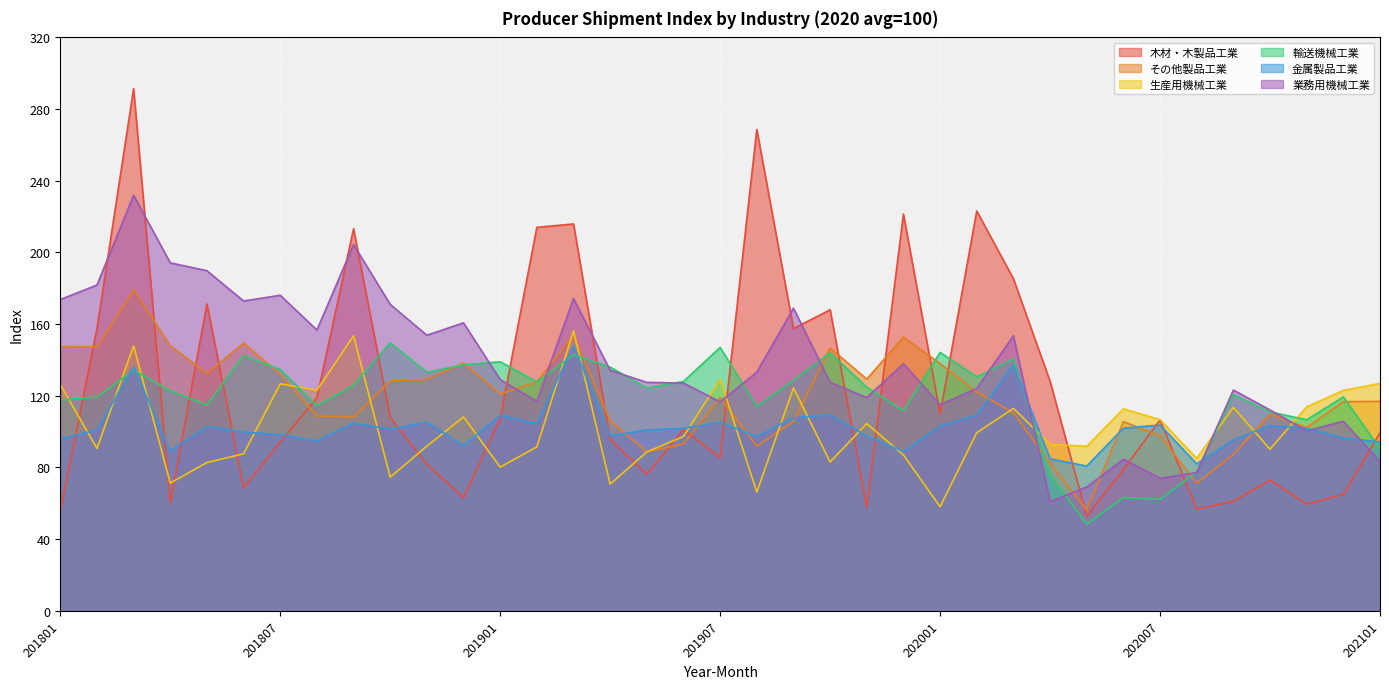

What is the difference between the maximum and minimum values in the 業務用機械工業 series?

170.9